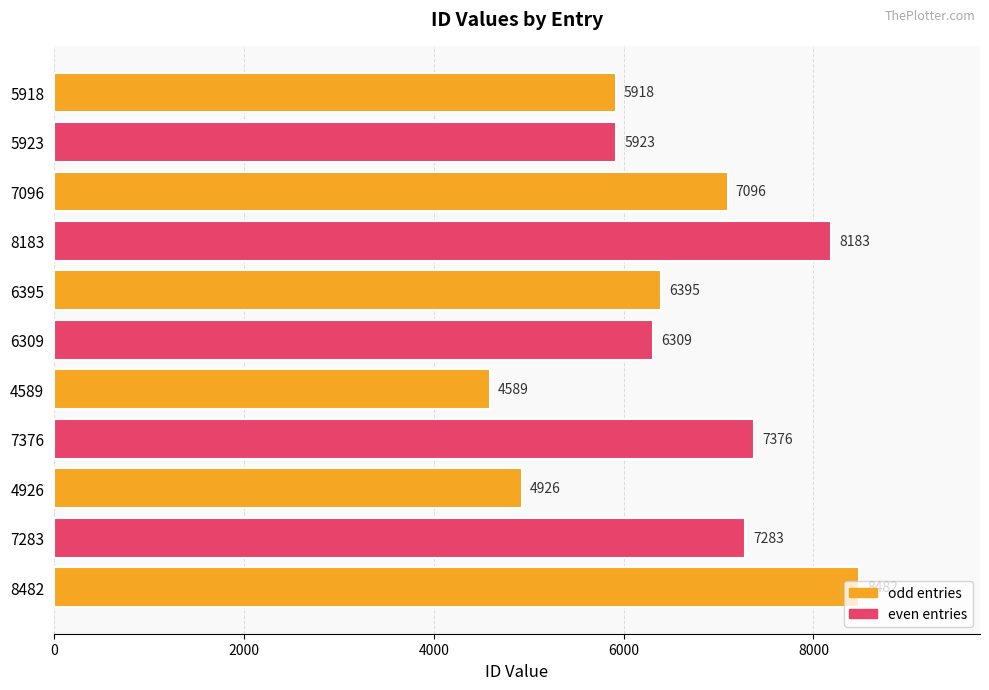

What is the difference between the second highest and minimum values?

3594